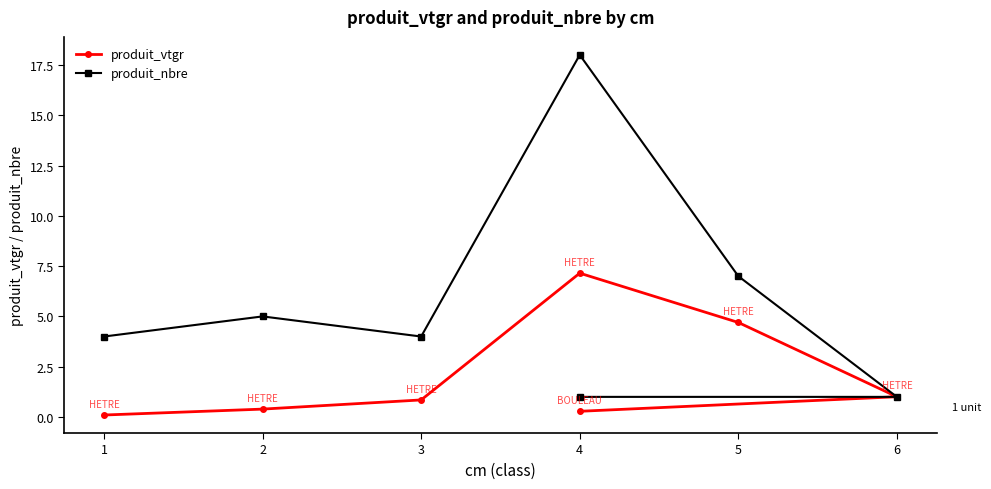

How many interior local peaks does the produit_vtgr series have?

1